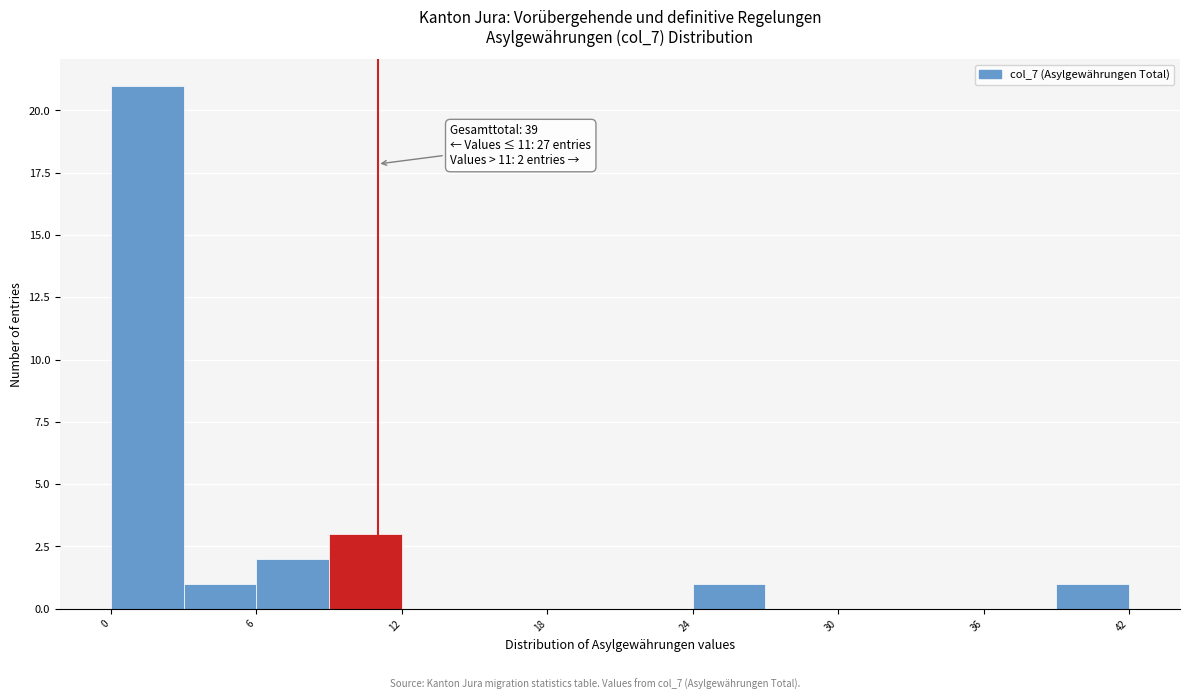

Around what value on the x-axis is the tallest bar? Give the approximate position of its centre, as read against the axis.

2